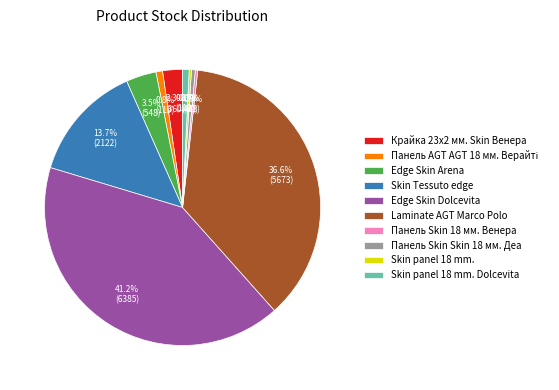

To the nearest percent, what percentage of the pie is Крайка 23x2 мм. Skin Венера?

2%